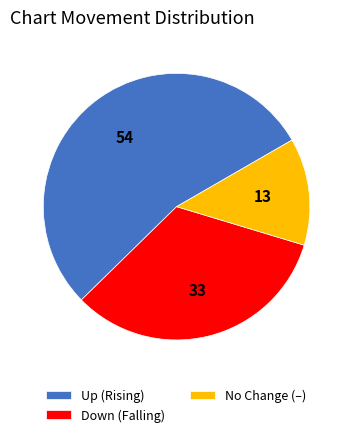

Which slice is the smallest?

No Change (–)